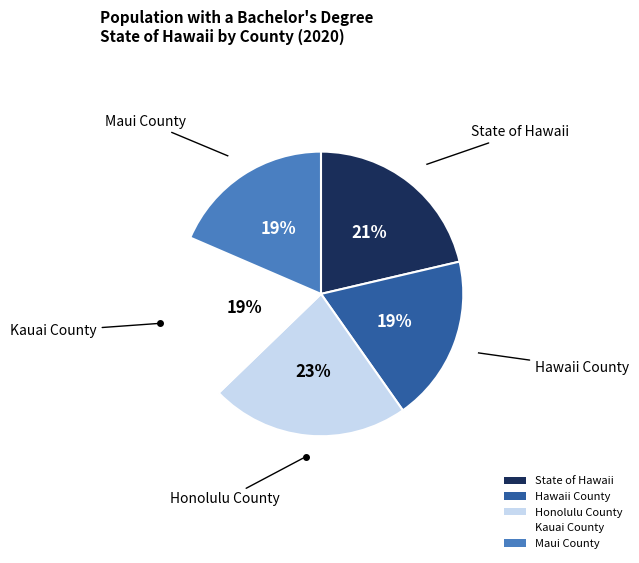

True or false: Maui County accounts for 19% of the total.

True